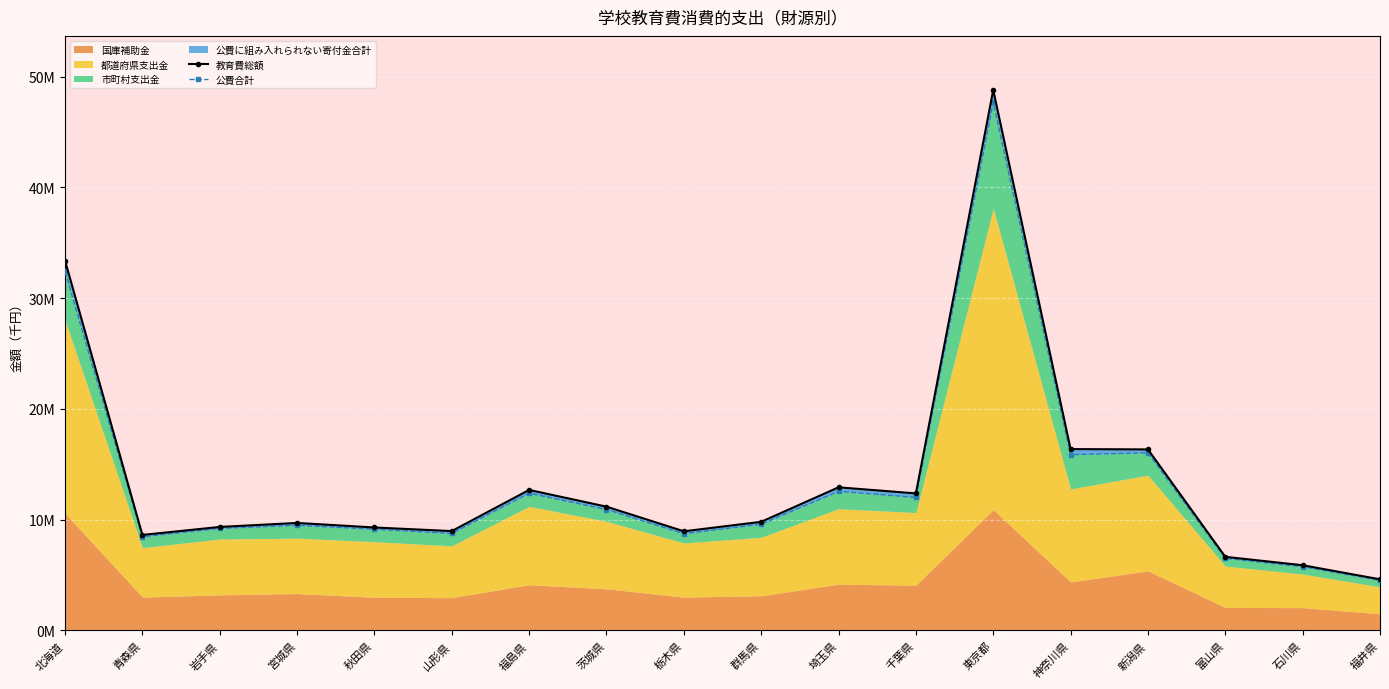

What is the lowest value of the 公費合計 series?

4529557